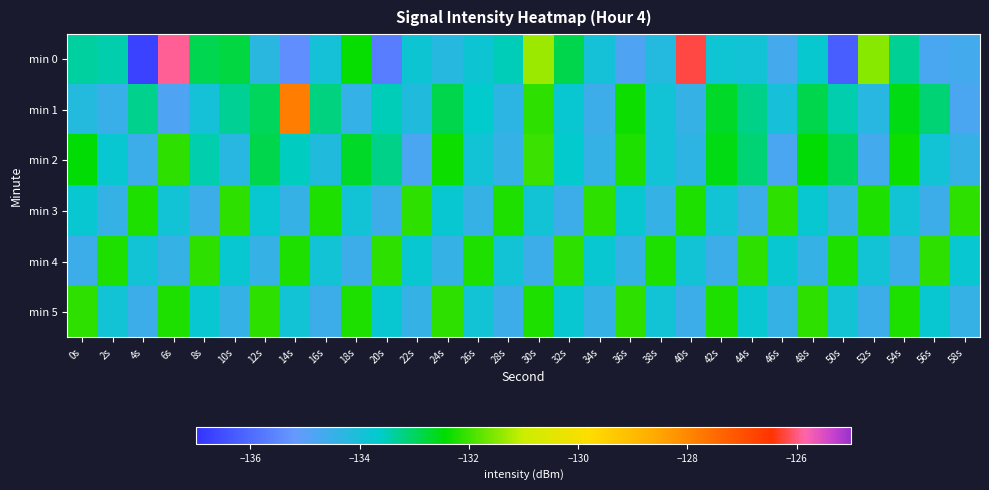

Count the number of data series in this chart.

6